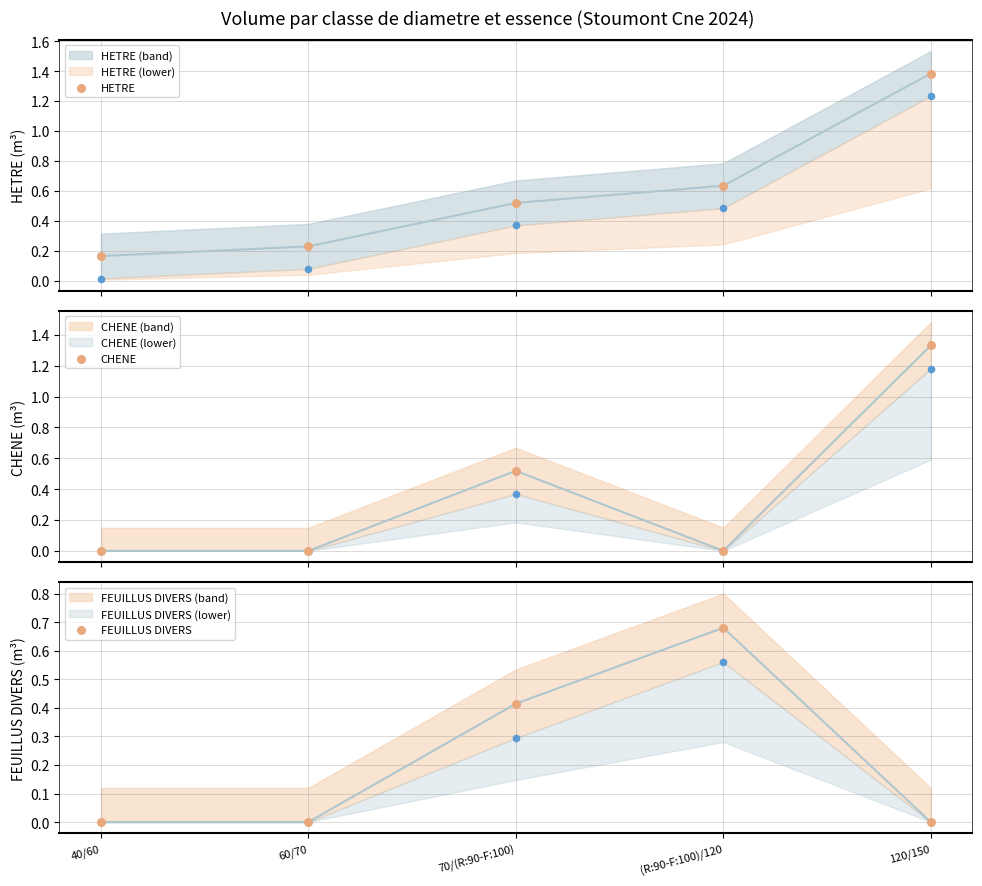

Which series has the largest total across all categories?

HETRE